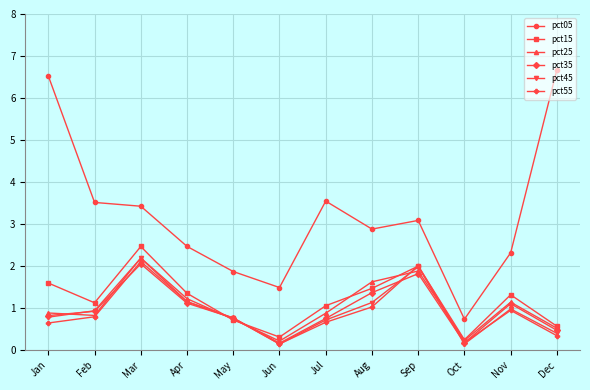

What is the difference between the pct45 values at Sep and Oct?

1.8